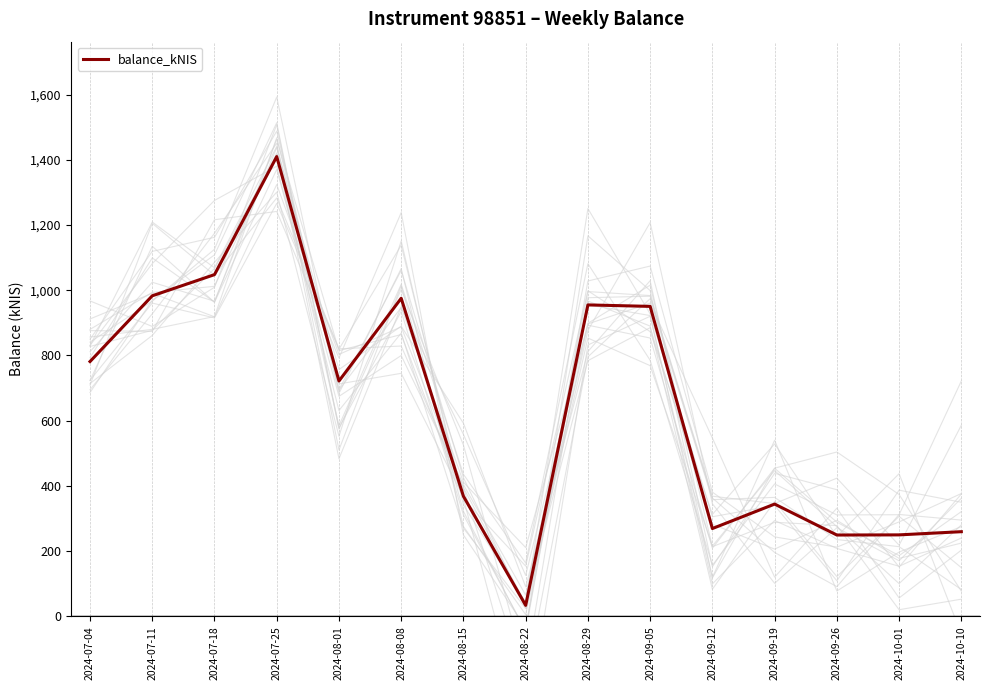

Which has a higher value, 2024-08-29 or 2024-07-18?

2024-07-18